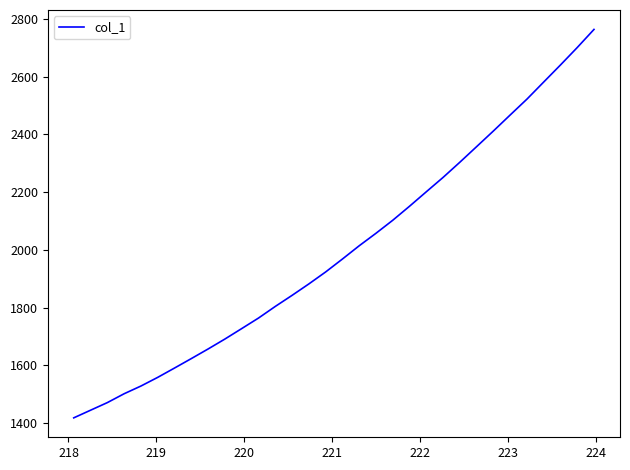

Count the number of data series in this chart.

1